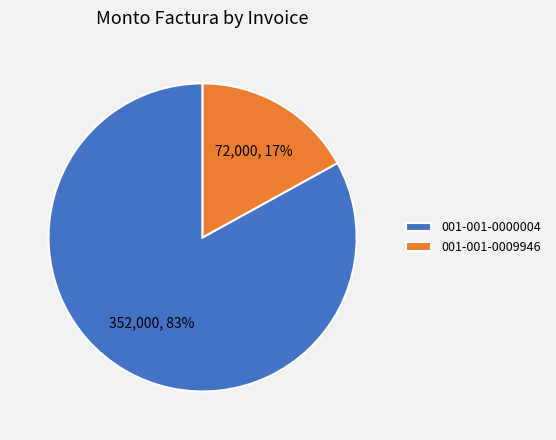

Rank the categories by value from highest to lowest.

001-001-0000004, 001-001-0009946